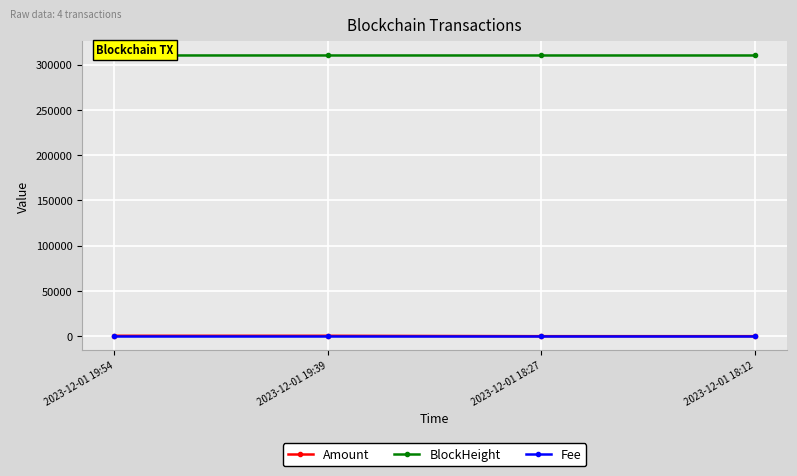

Reading left to right, extract all data points from this chart.

Amount: 498.9	499.0	68.9	70.0
BlockHeight: 310178.0	310175.0	310166.0	310163.0
Fee: 0.1	0.2	0.1	0.2